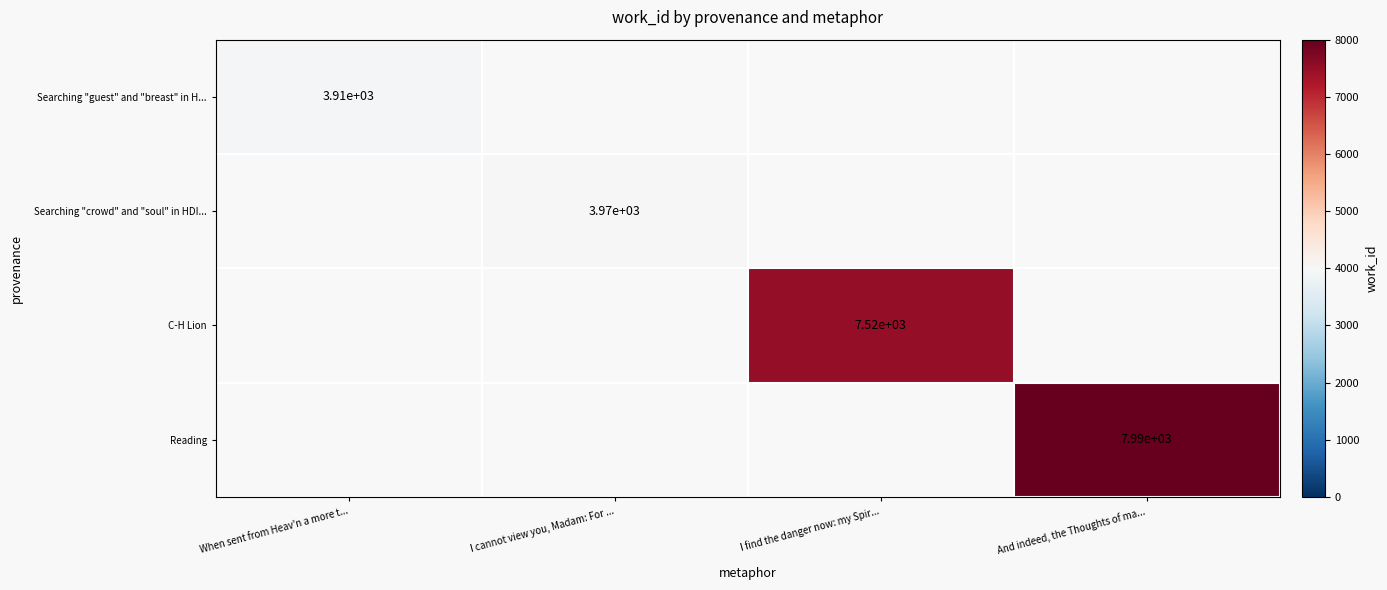

The value of Reading at And indeed, the Thoughts of ma... is 14065. True or false?

False